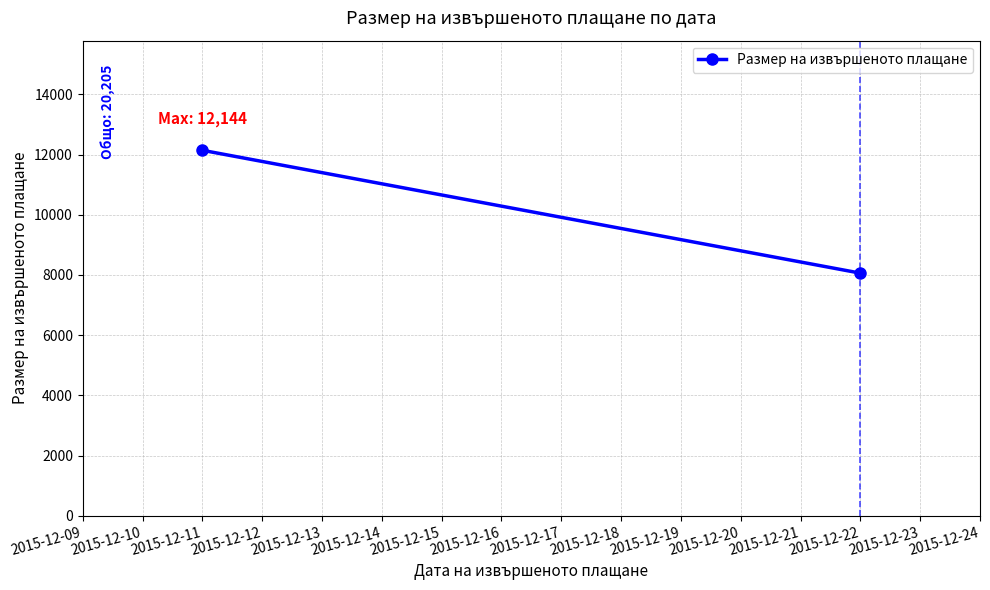

How many lines are shown in the chart?

1